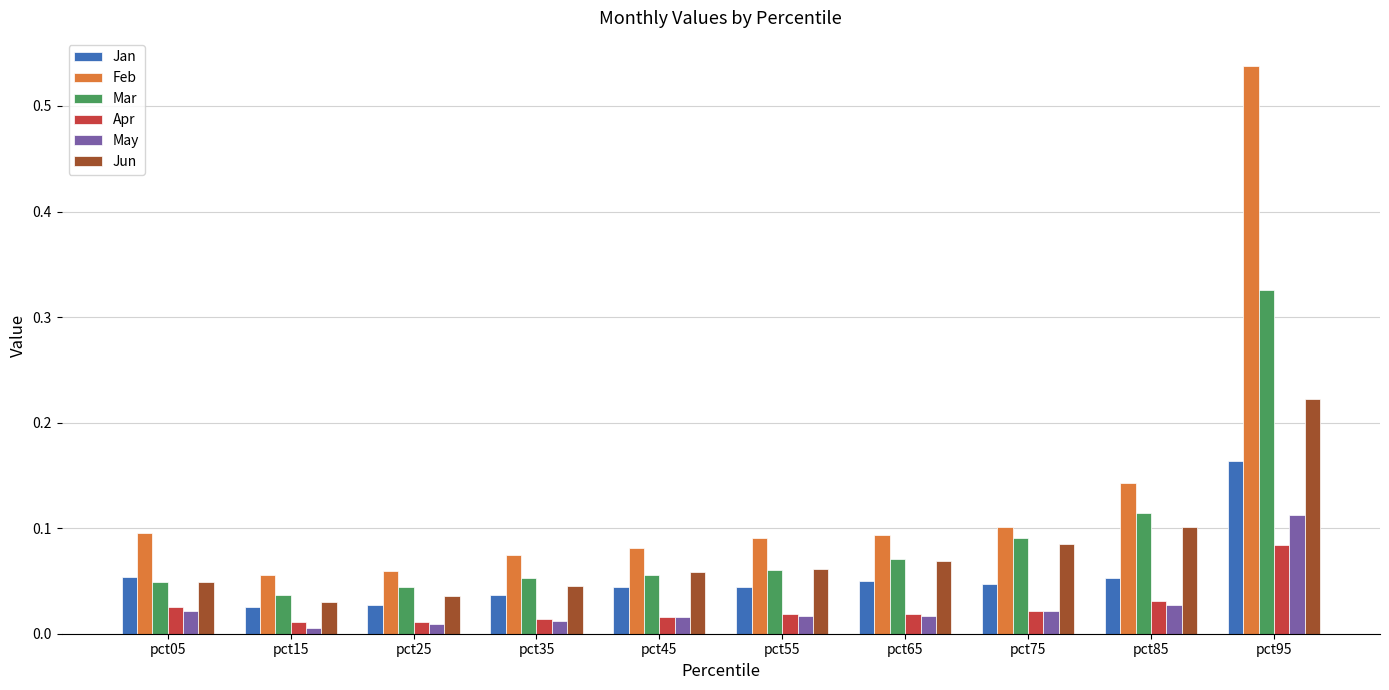

At which label is Mar closest to 0?

pct15